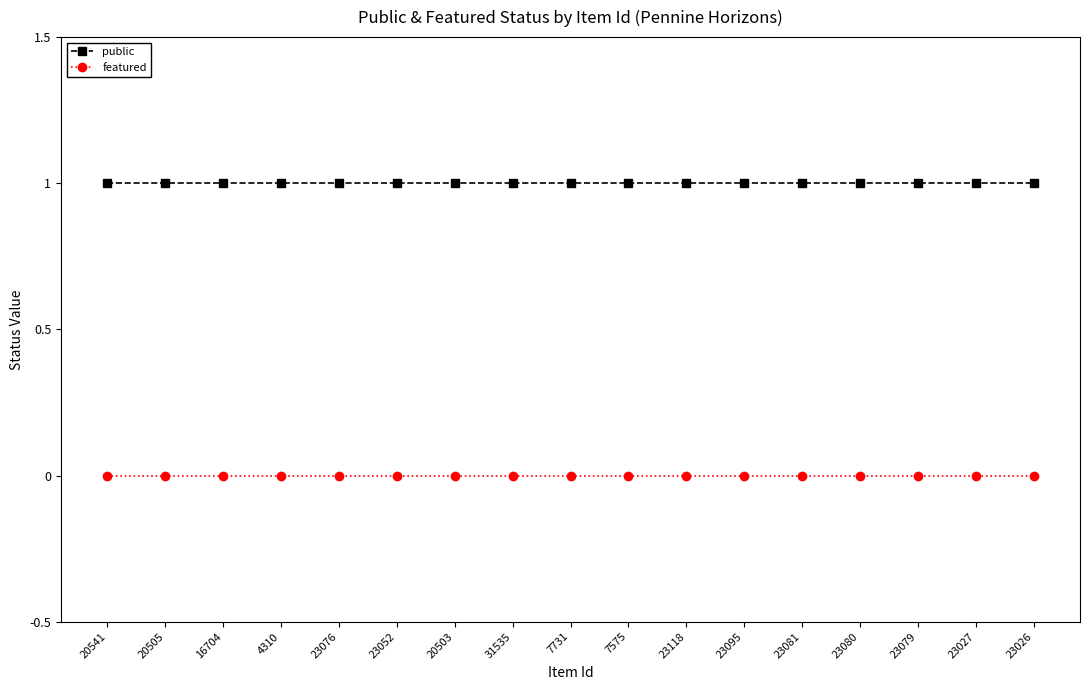

True or false: public and featured cross at least once.

False